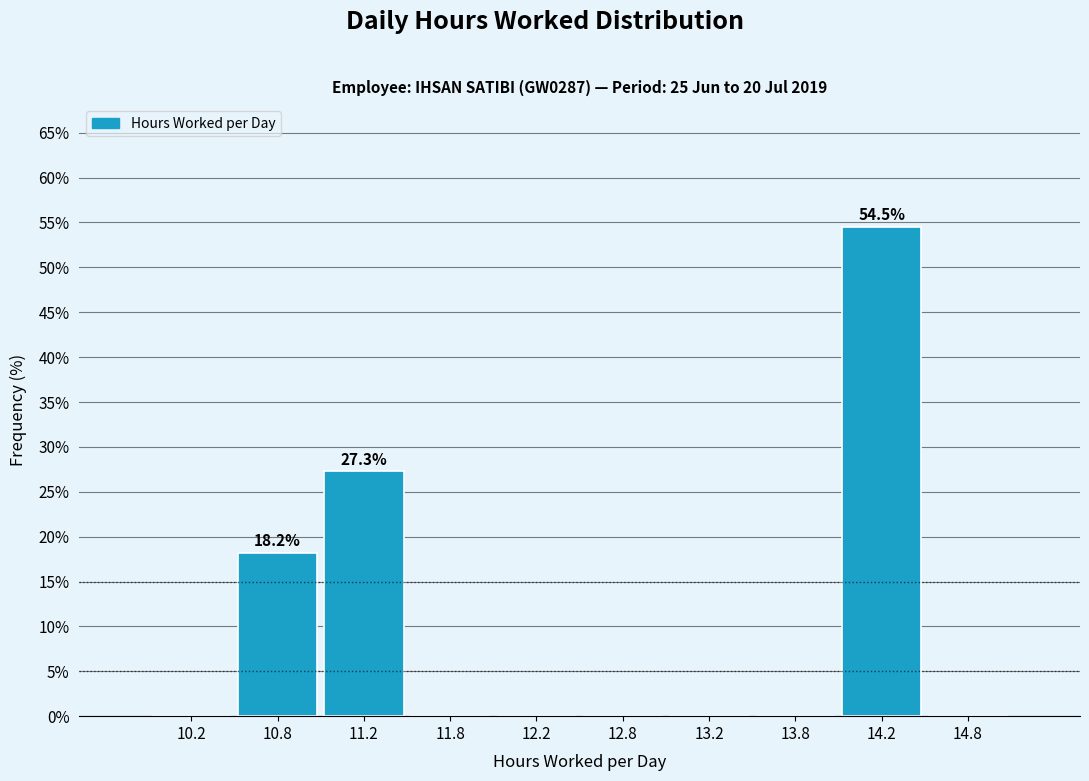

Which range on the x-axis has the tallest bar?

14.0 to 14.5